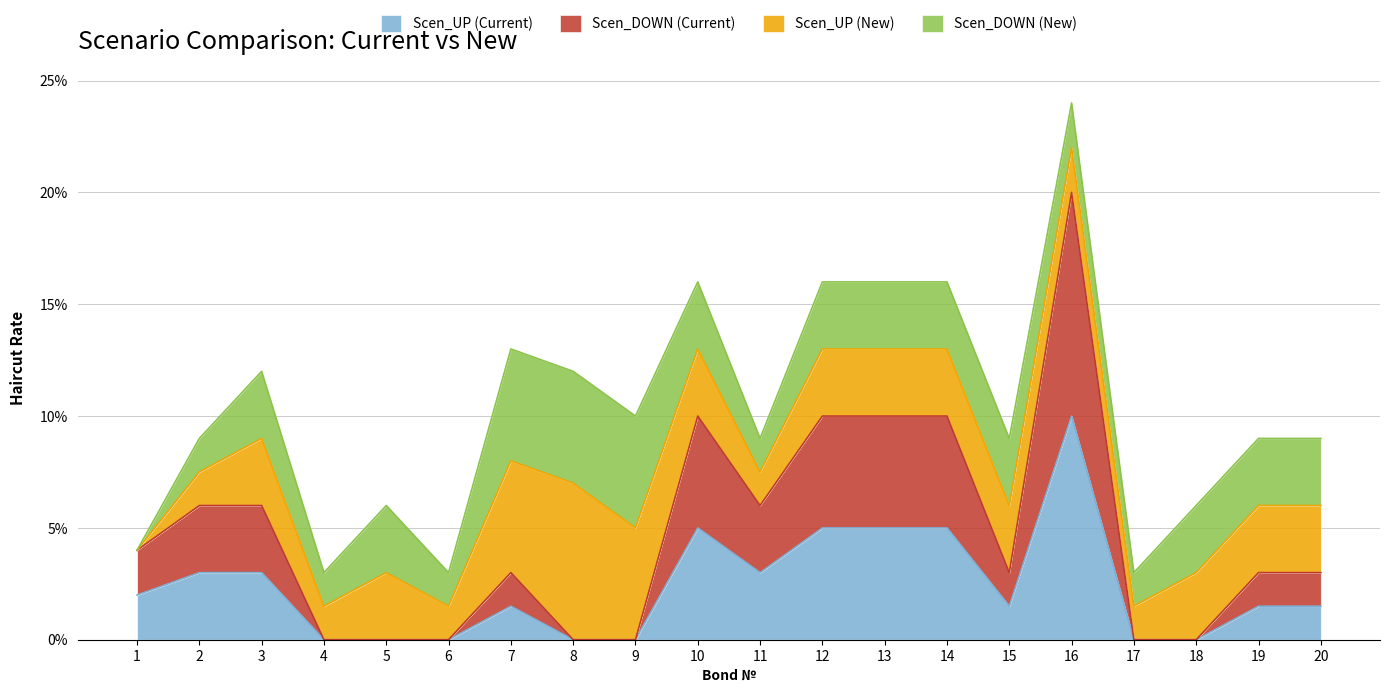

Reading left to right, list all the values displayed in this chart.

Scen_UP (Current): 0.0	0.0	0.0	0.0	0.0	0.0	0.0	0.0	0.0	0.1	0.0	0.1	0.1	0.1	0.0	0.1	0.0	0.0	0.0	0.0
Scen_DOWN (Current): 0.0	0.1	0.1	0.0	0.0	0.0	0.0	0.0	0.0	0.1	0.1	0.1	0.1	0.1	0.0	0.2	0.0	0.0	0.0	0.0